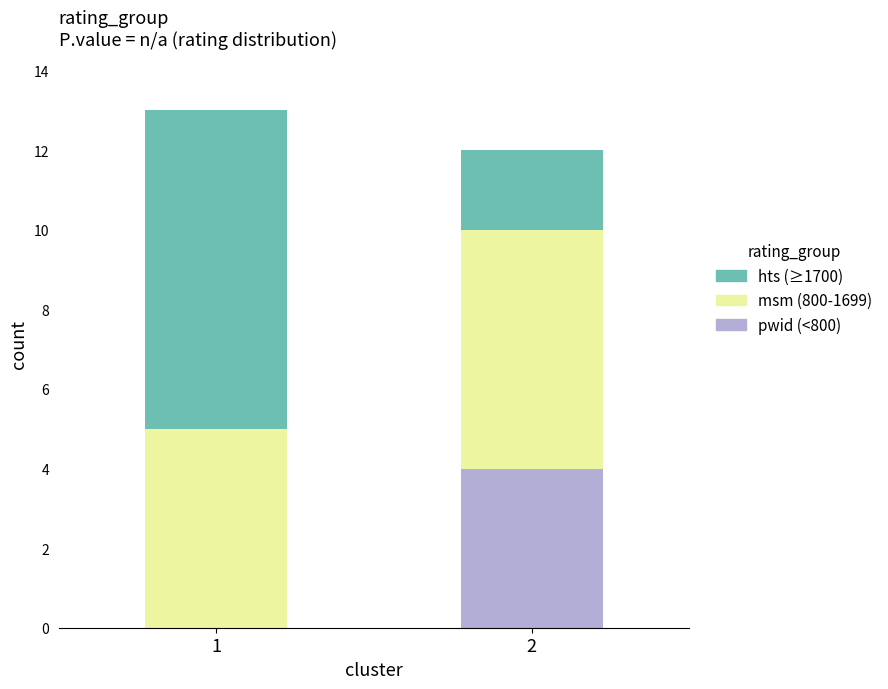

What is the total value across all series at 1?

13